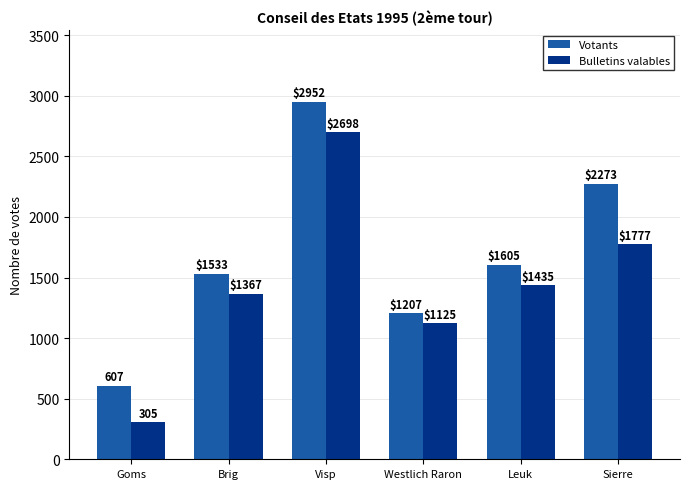

Which series has the largest range (max minus min)?

Bulletins valables